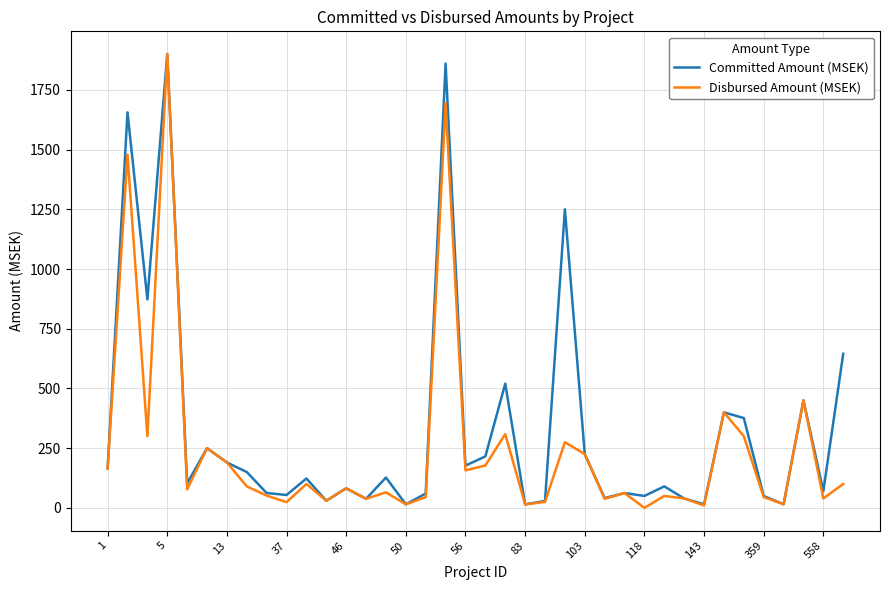

What is the maximum value for Committed Amount (MSEK)?

1900.0